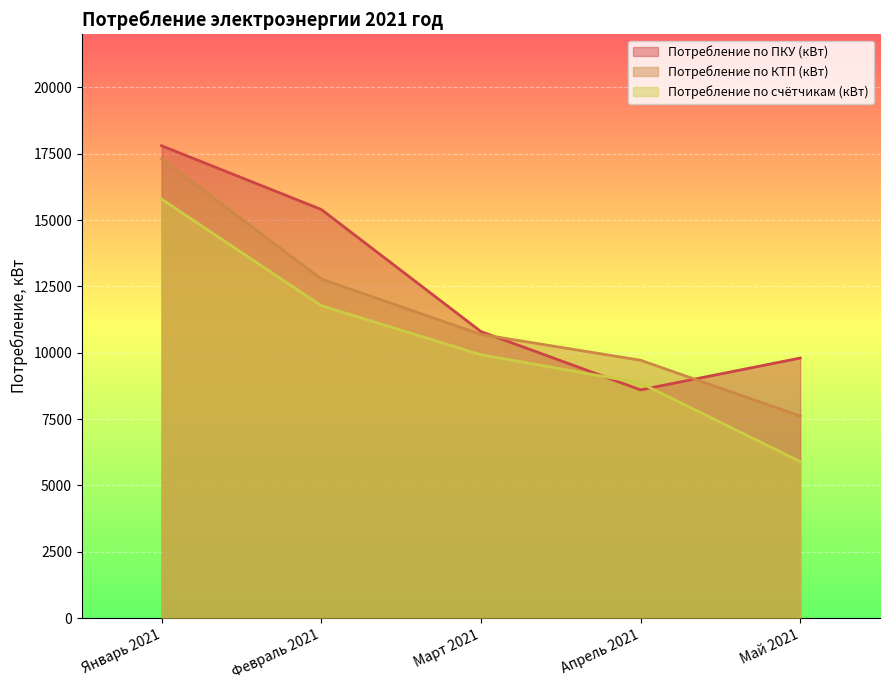

What are all the series names shown in the legend?

Потребление по ПКУ (кВт), Потребление по КТП (кВт), Потребление по счётчикам (кВт)